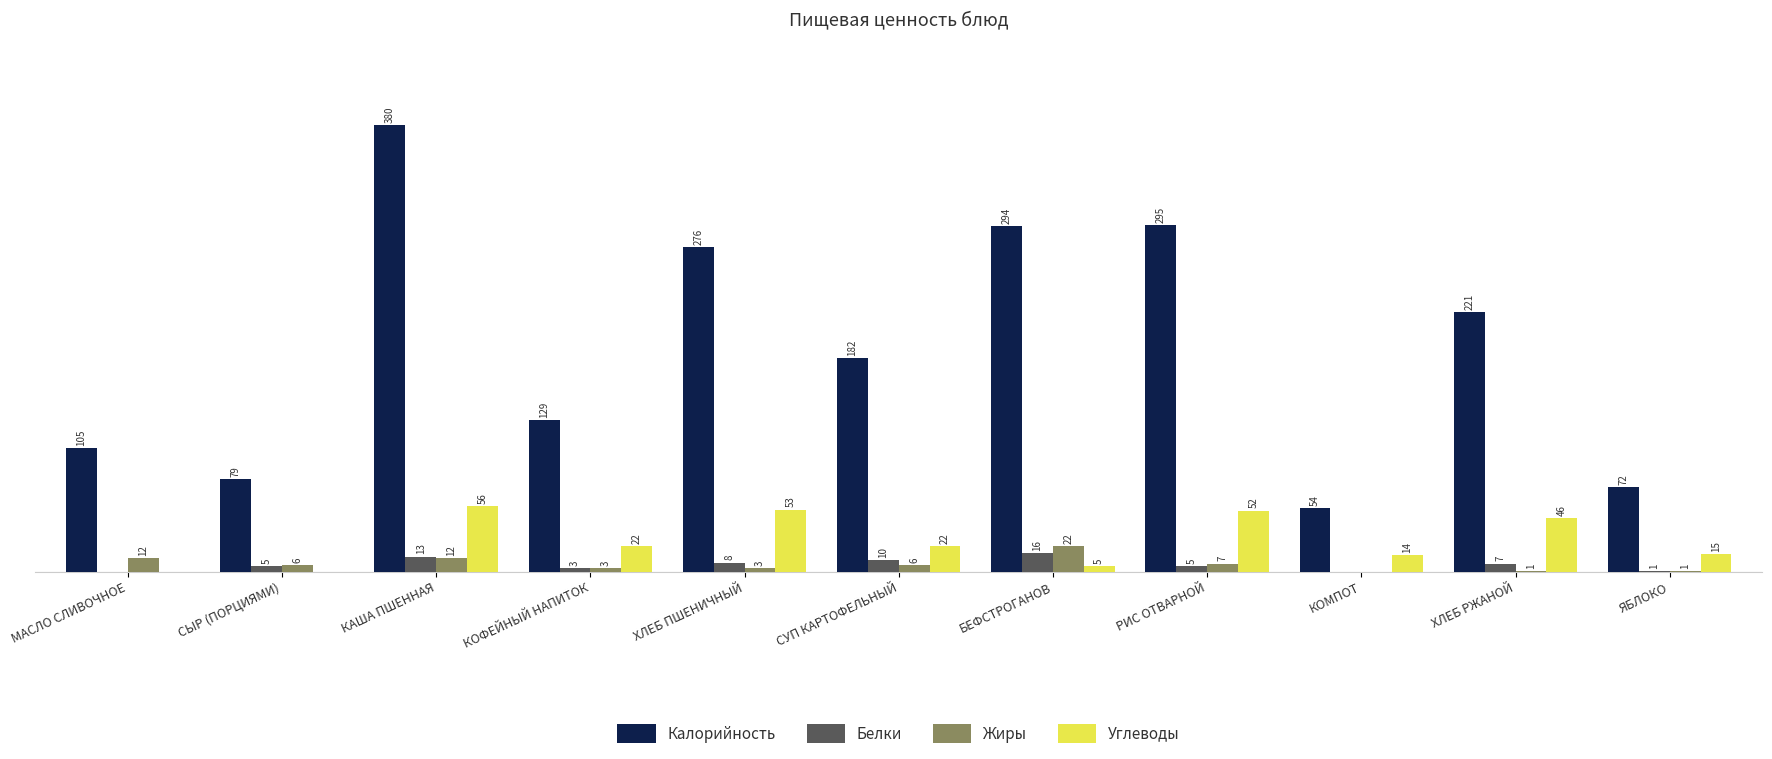

Are the bars horizontal?

No